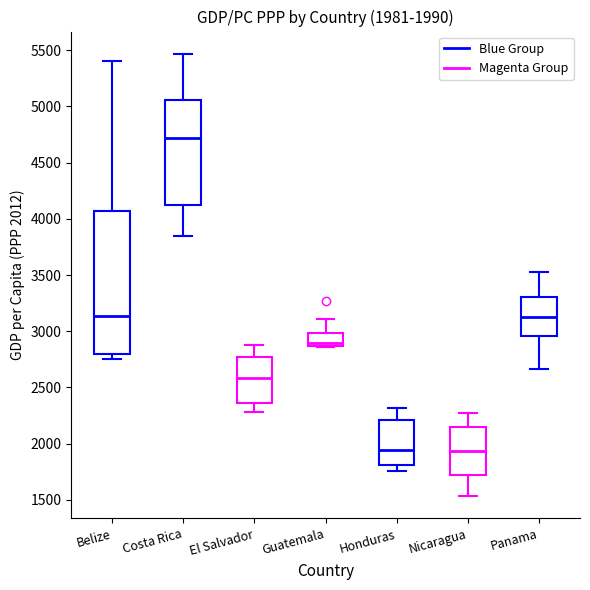

Which box is the tallest, from its lower edge to its upper edge?

Belize